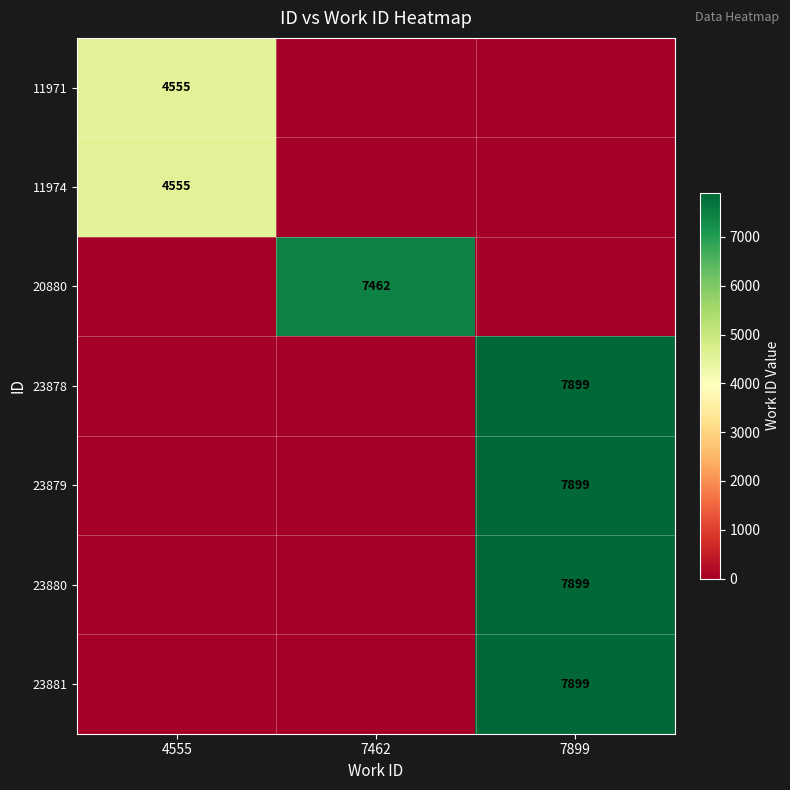

What is the highest value of the 23881 series?

7899